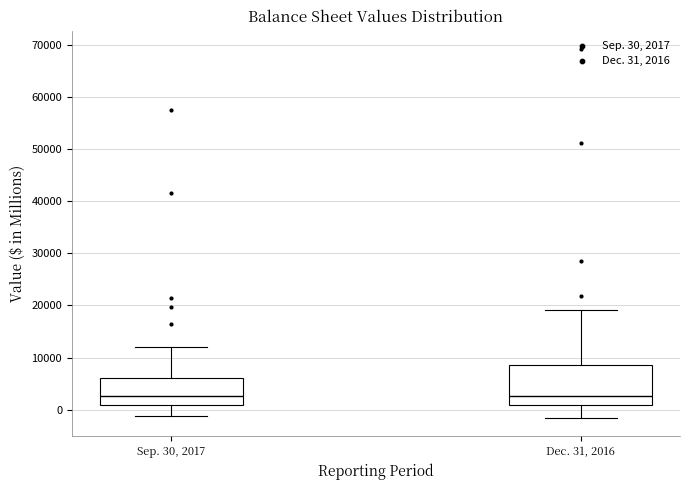

Which box is the tallest, from its lower edge to its upper edge?

Dec. 31, 2016